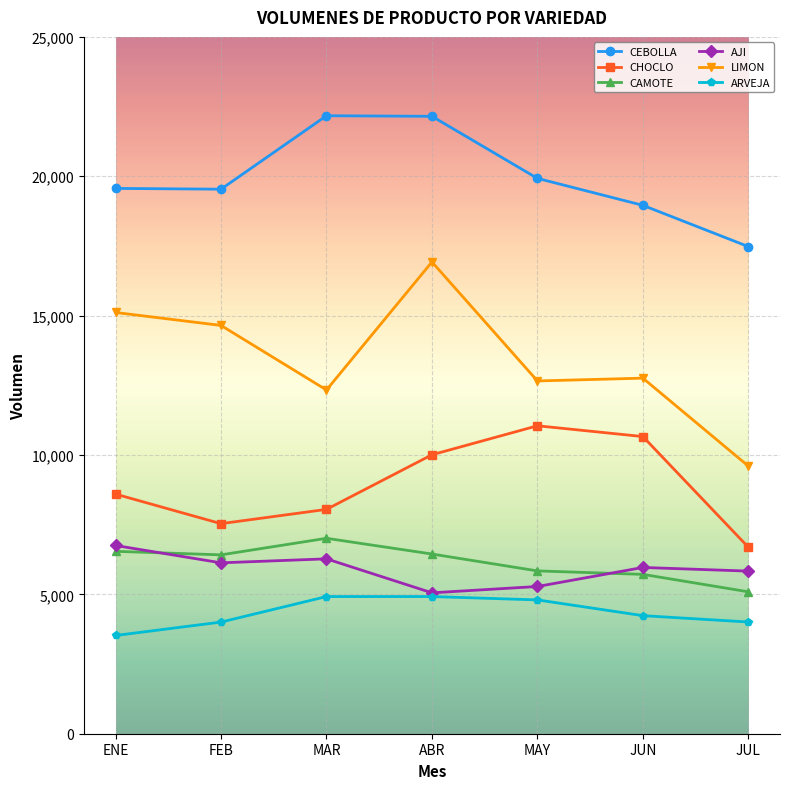

What is the label of the 3rd point from the left?

MAR